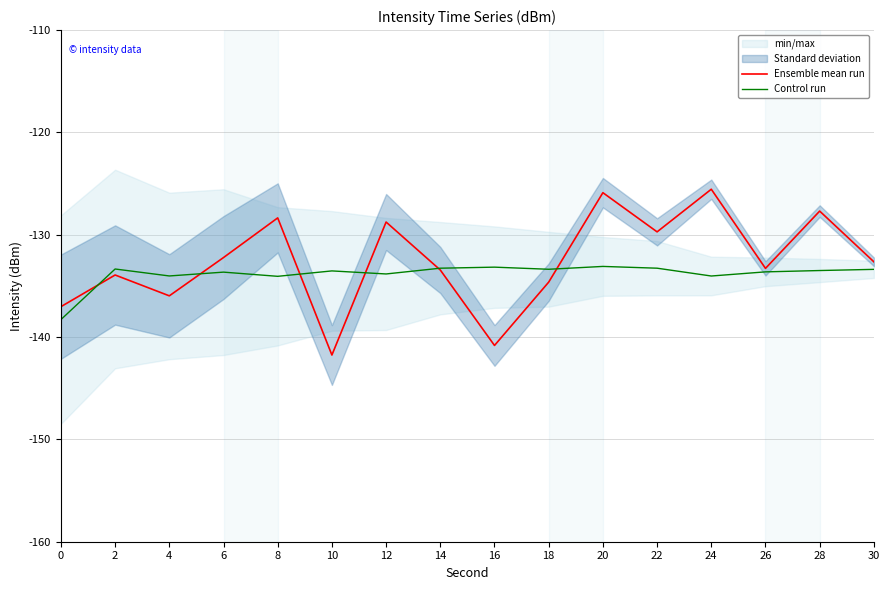

In Ensemble mean run, how many points are lower than both neighbors (excluding endpoints)?

5